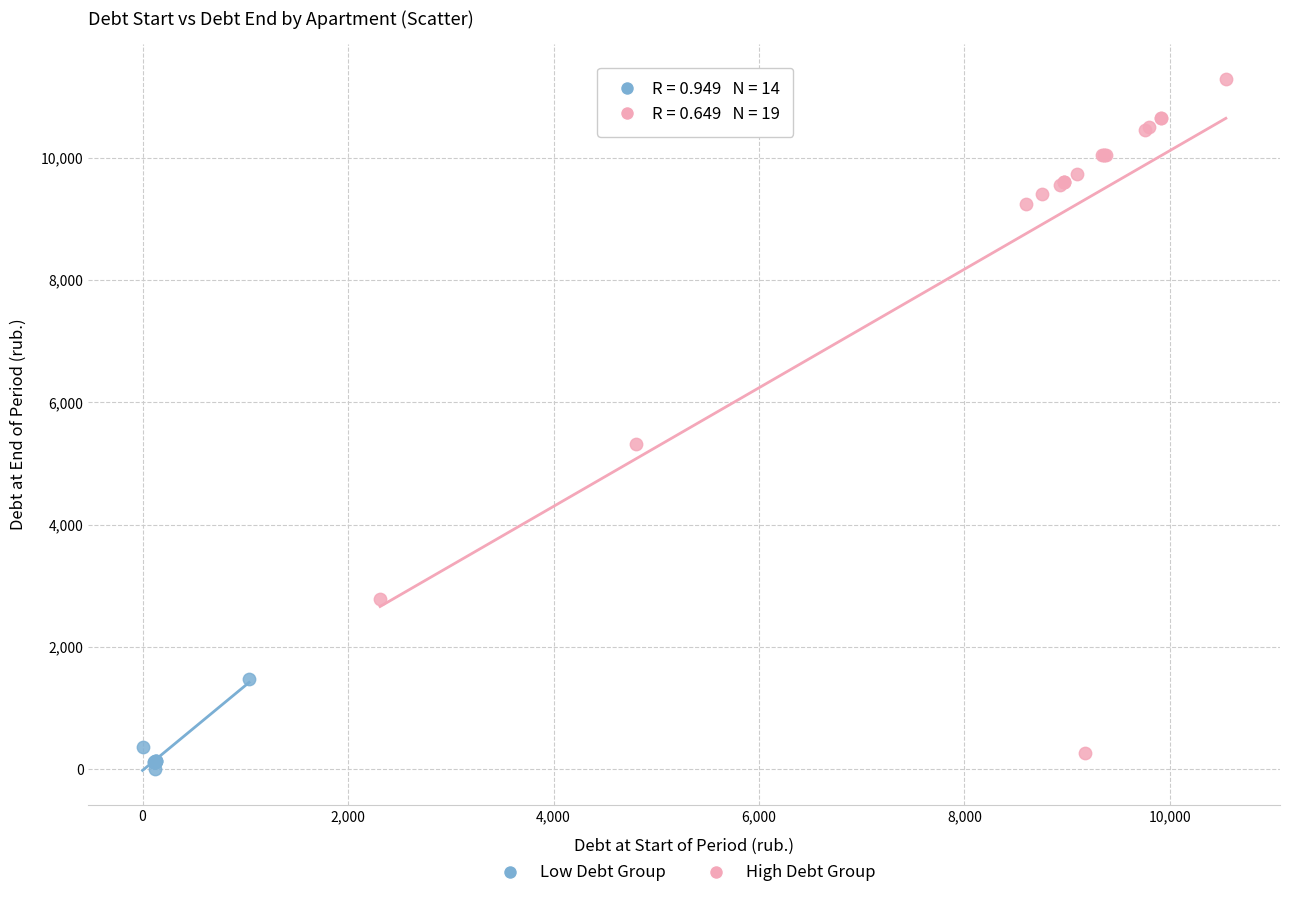

What are all the series names shown in the legend?

Low Debt Group, High Debt Group